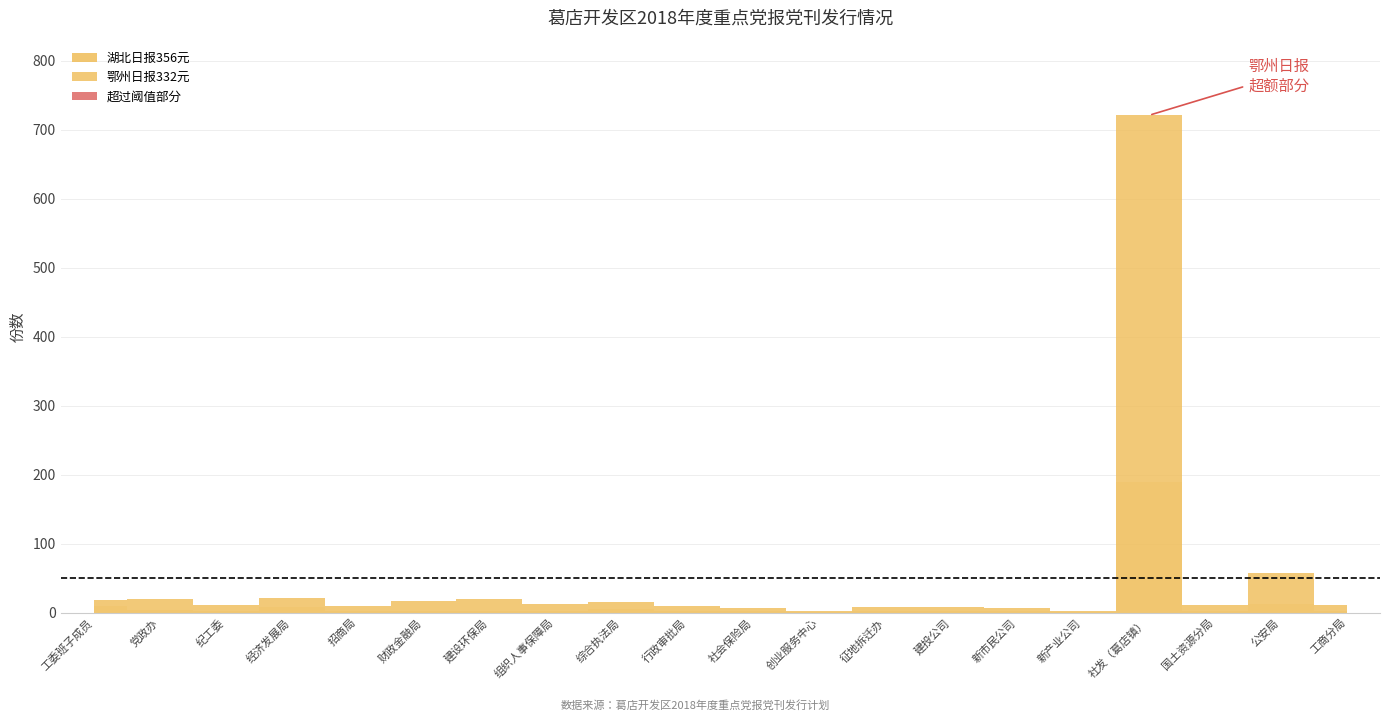

Which series has the largest total across all categories?

鄂州日报332元